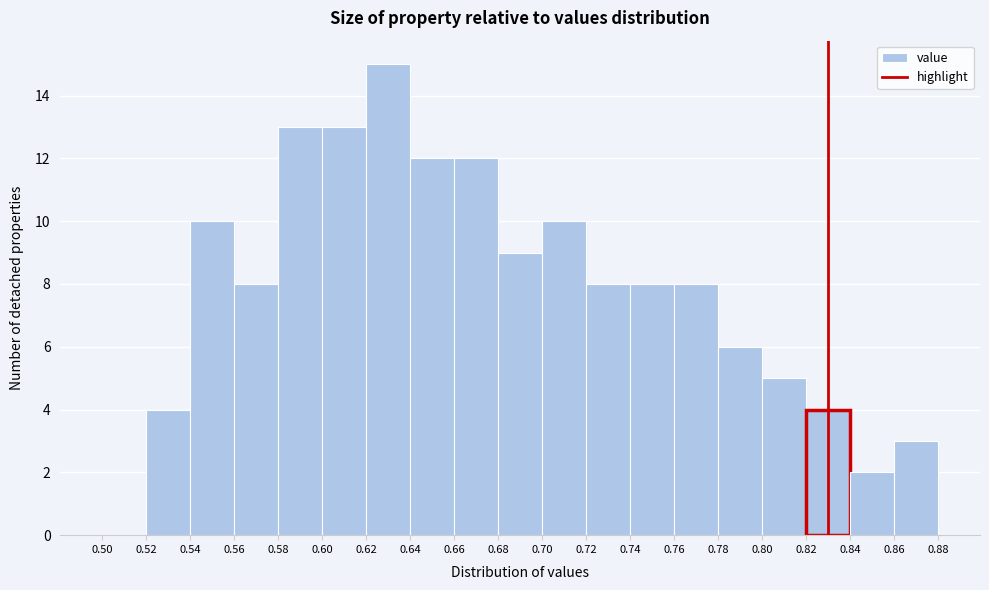

Reading left to right, list every bar in this chart as the range it spans on the x-axis followed by its height. The values are not printed on the chart, so give them approximately, as read against the axis.

0.50 to 0.52: 0
0.52 to 0.54: 4
0.54 to 0.56: 10
0.56 to 0.58: 8
0.58 to 0.60: 13
0.60 to 0.62: 13
0.62 to 0.64: 15
0.64 to 0.66: 12
0.66 to 0.68: 12
0.68 to 0.70: 9
0.70 to 0.72: 10
0.72 to 0.74: 8
0.74 to 0.76: 8
0.76 to 0.78: 8
0.78 to 0.80: 6
0.80 to 0.82: 5
0.82 to 0.84: 4
0.84 to 0.86: 2
0.86 to 0.88: 3